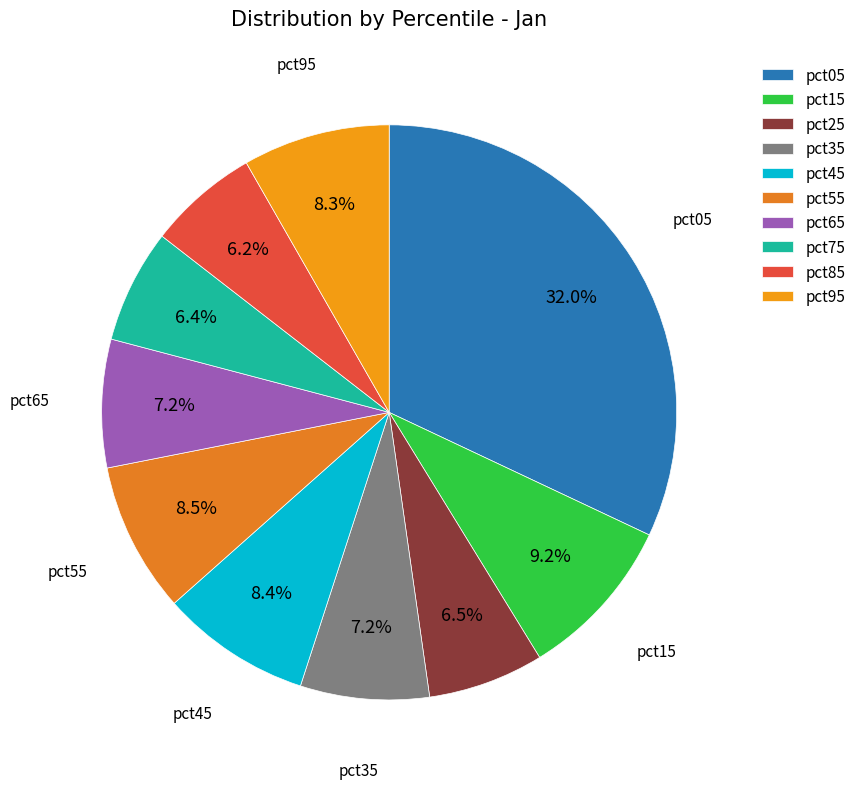

Rank the categories by value from highest to lowest.

pct05, pct15, pct55, pct45, pct95, pct35, pct65, pct25, pct75, pct85